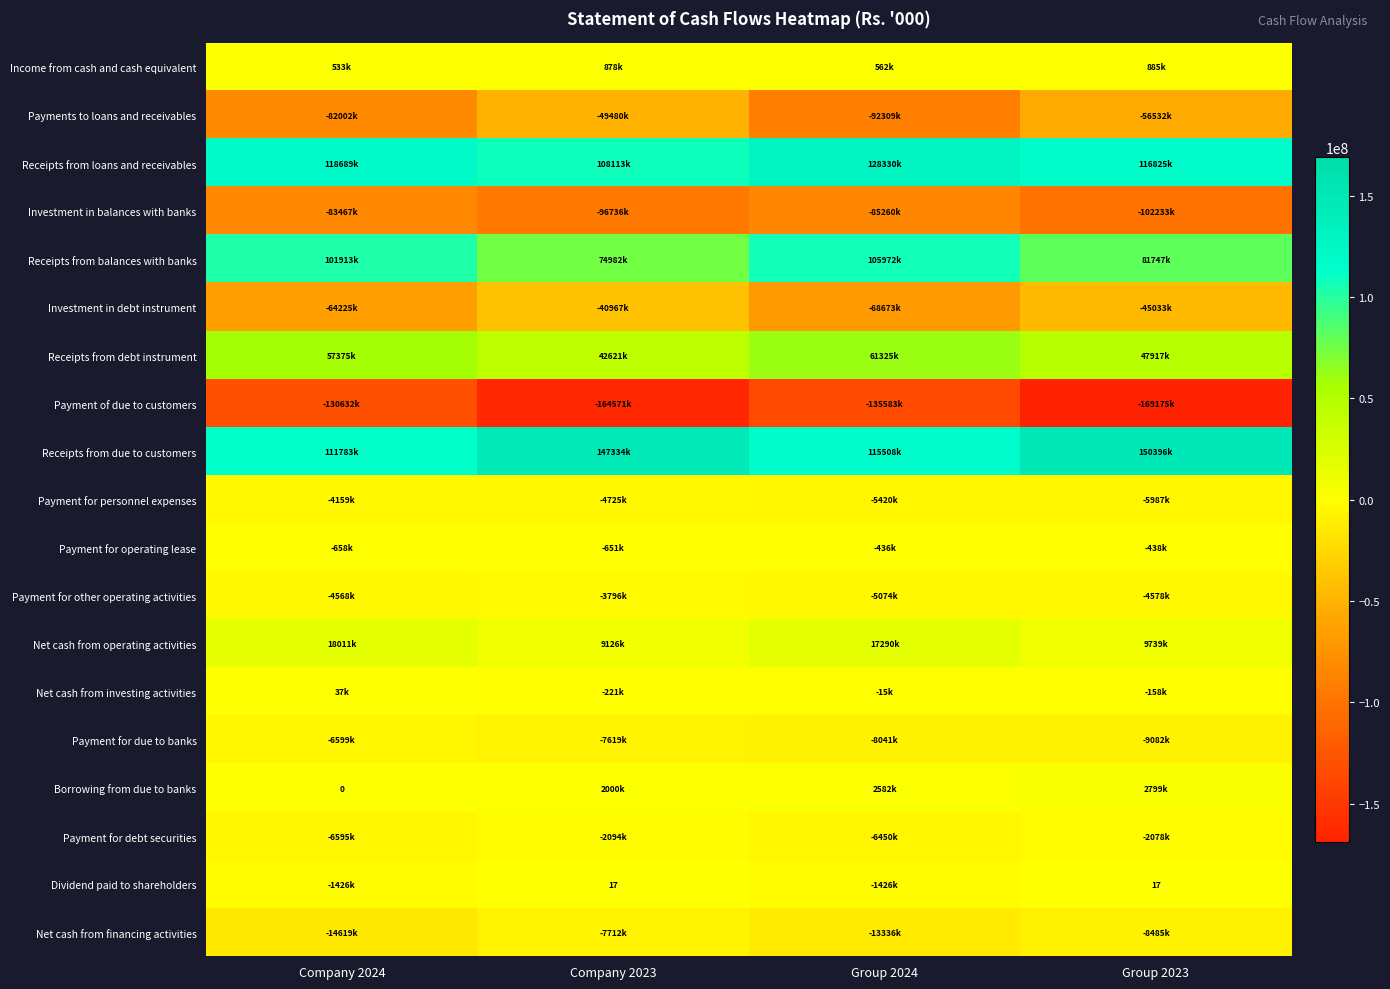

What is the difference between the highest and lowest values at Company 2023?

311905039